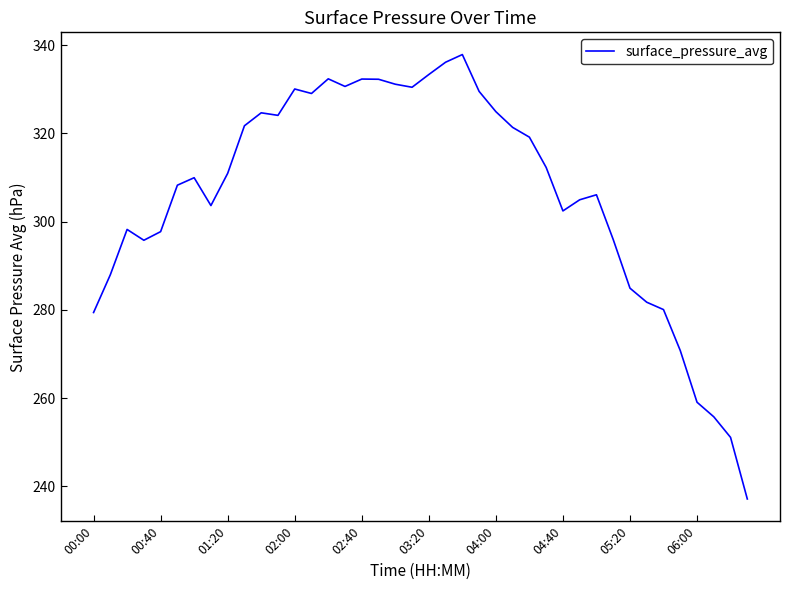

What is the minimum value shown in the chart?

237.1